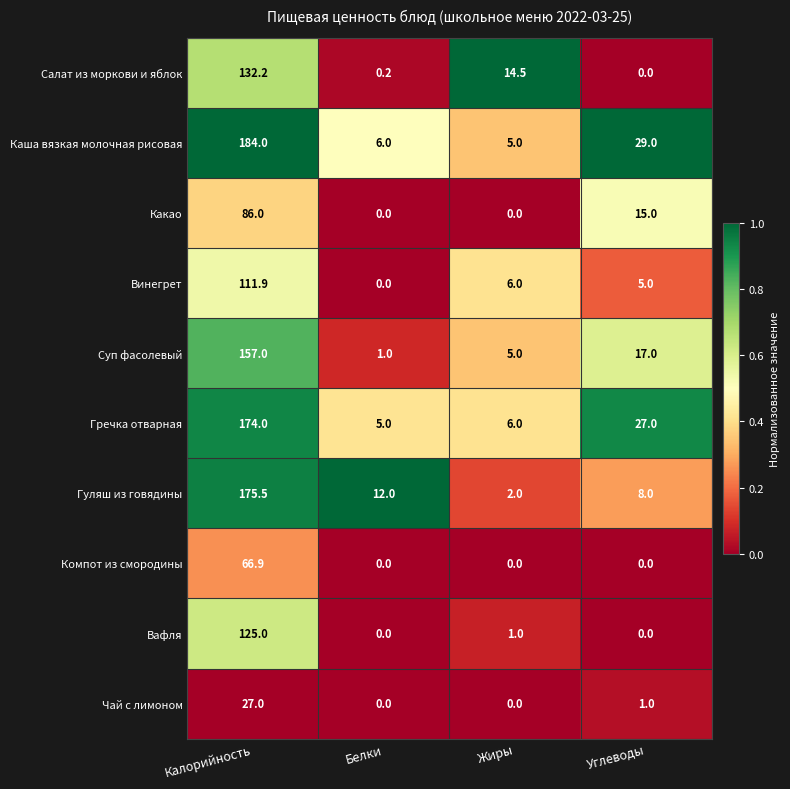

How many data points does each series have?

4